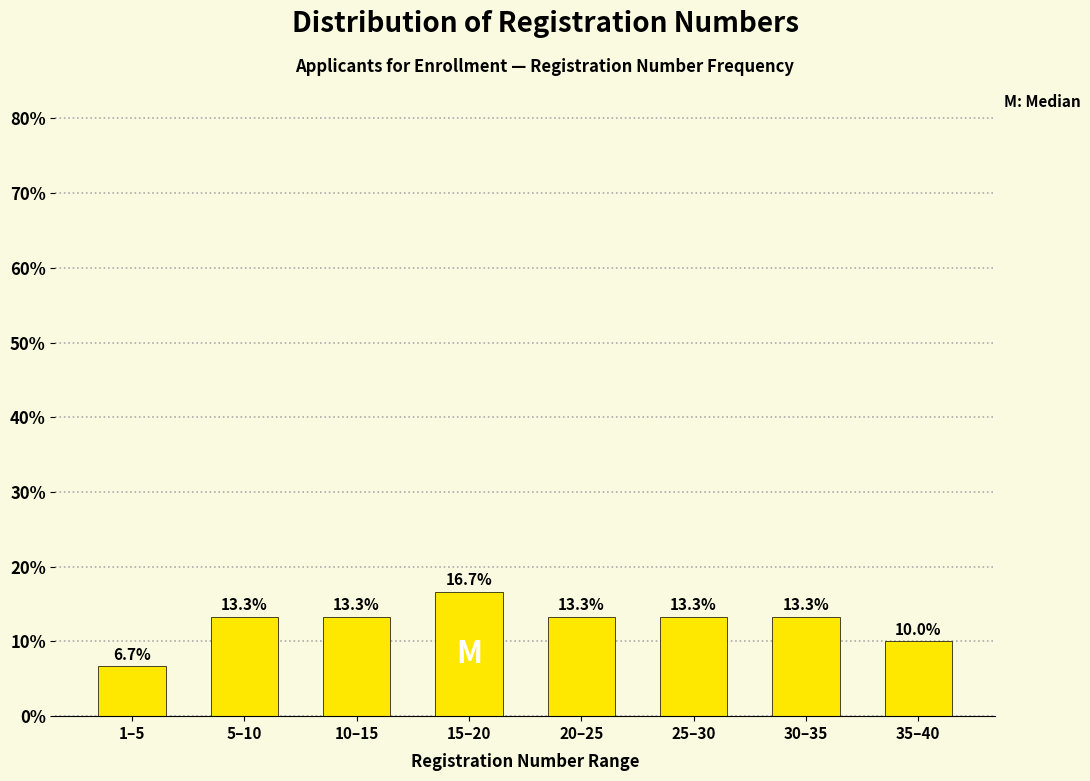

Reading left to right, list all the values displayed in this chart.

6.7	13.3	13.3	16.7	13.3	13.3	13.3	10.0